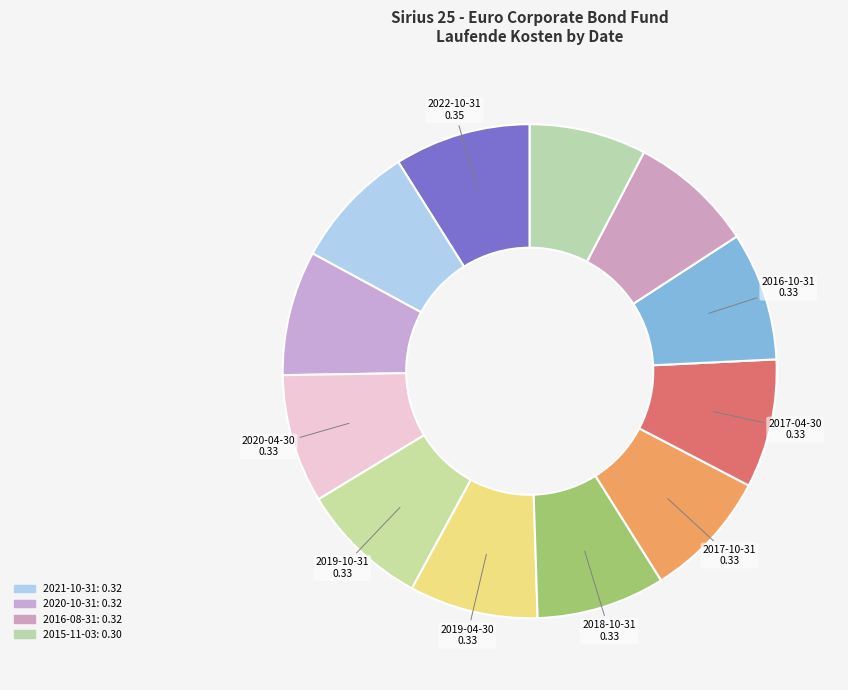

Is there any slice that represents more than half of the pie?

No